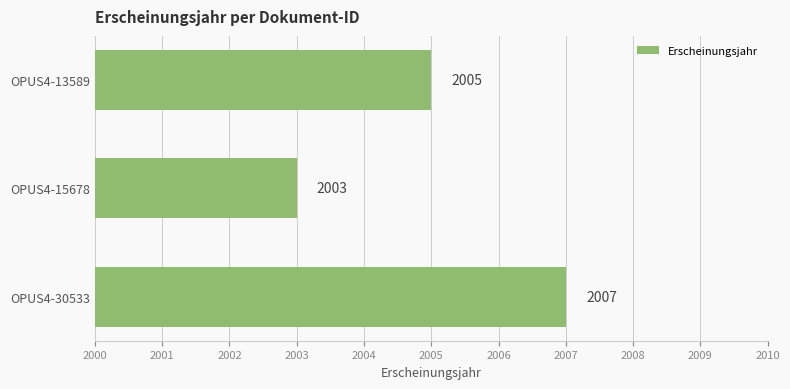

Reading top to bottom, list all the values displayed in this chart.

2005	2003	2007